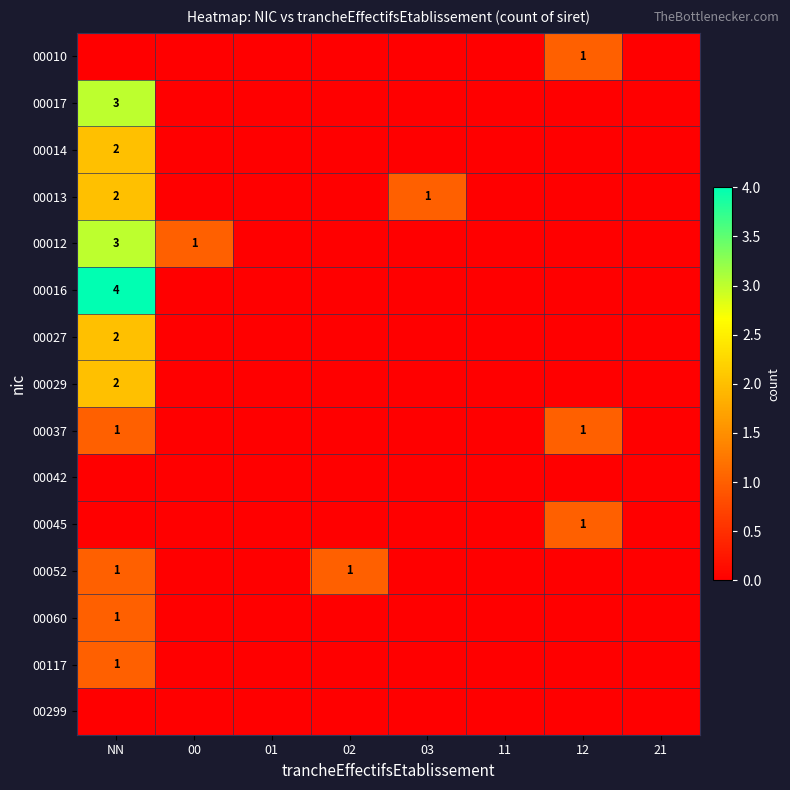

At which category is the sum across all series the highest?

NN